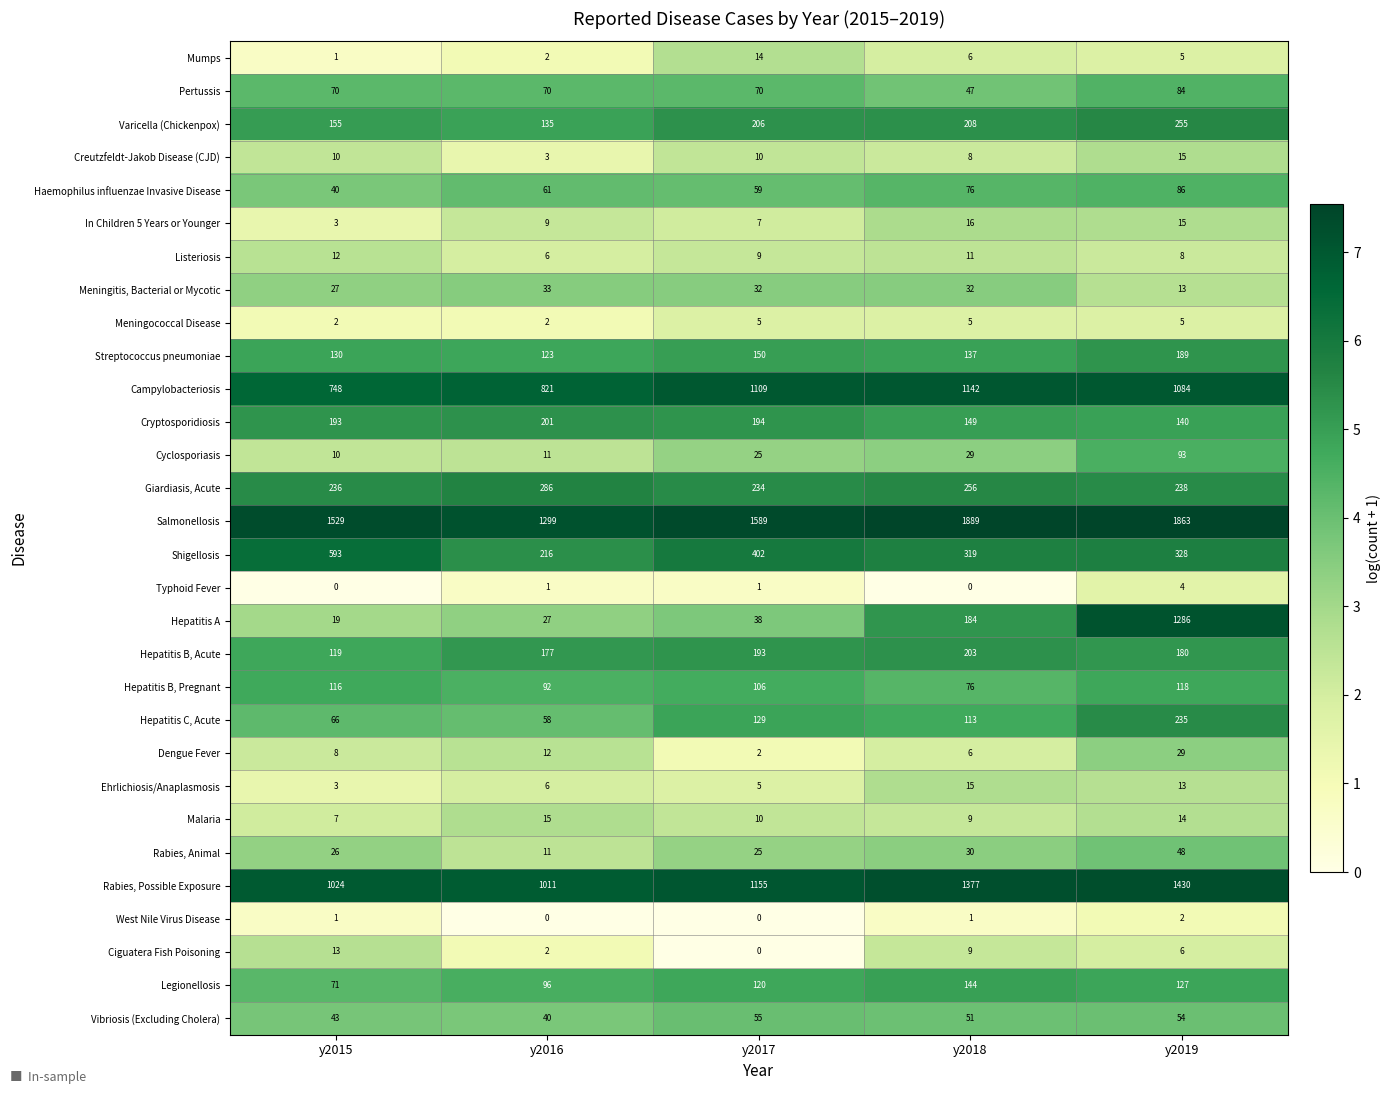

What is the spread (max minus min) of values at y2018?

1889